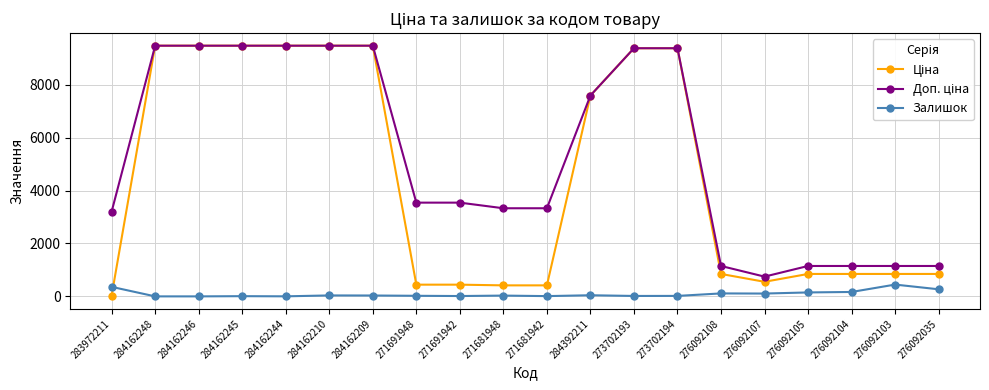

The Залишок series shows 43.0 at 284392211. True or false?

True